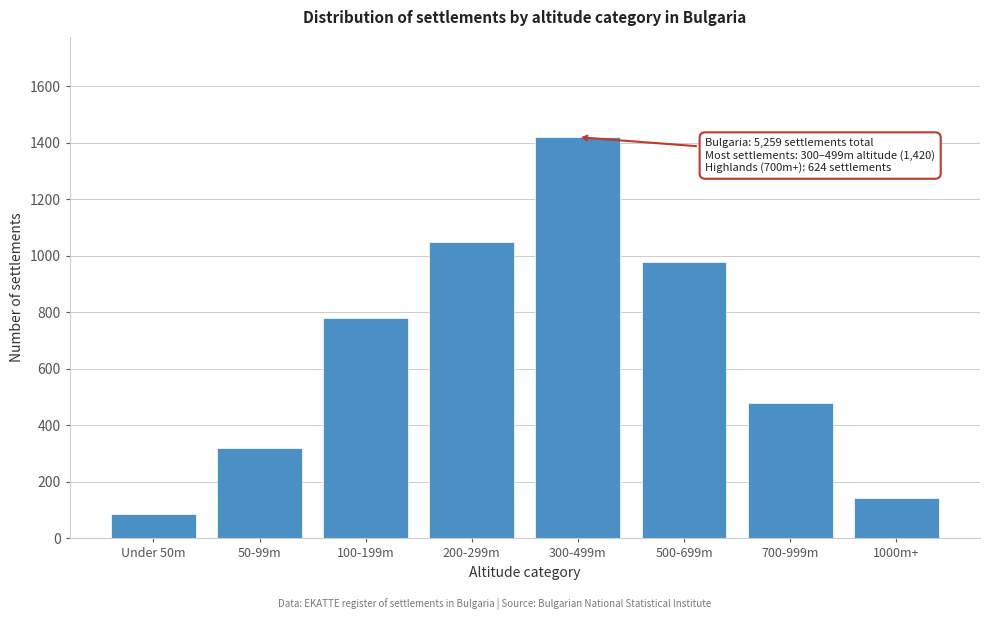

Reading left to right, list all the values displayed in this chart.

Under 50m=85	50-99m=320	100-199m=780	200-299m=1050	300-499m=1420	500-699m=980	700-999m=480	1000m+=144